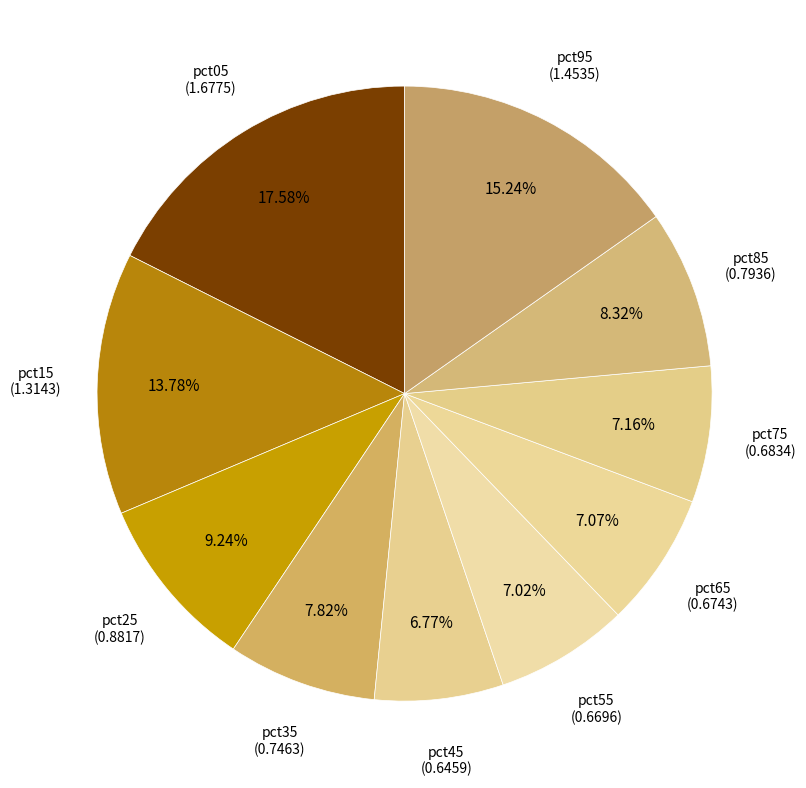

Does pct55 account for over 50% of the chart?

No